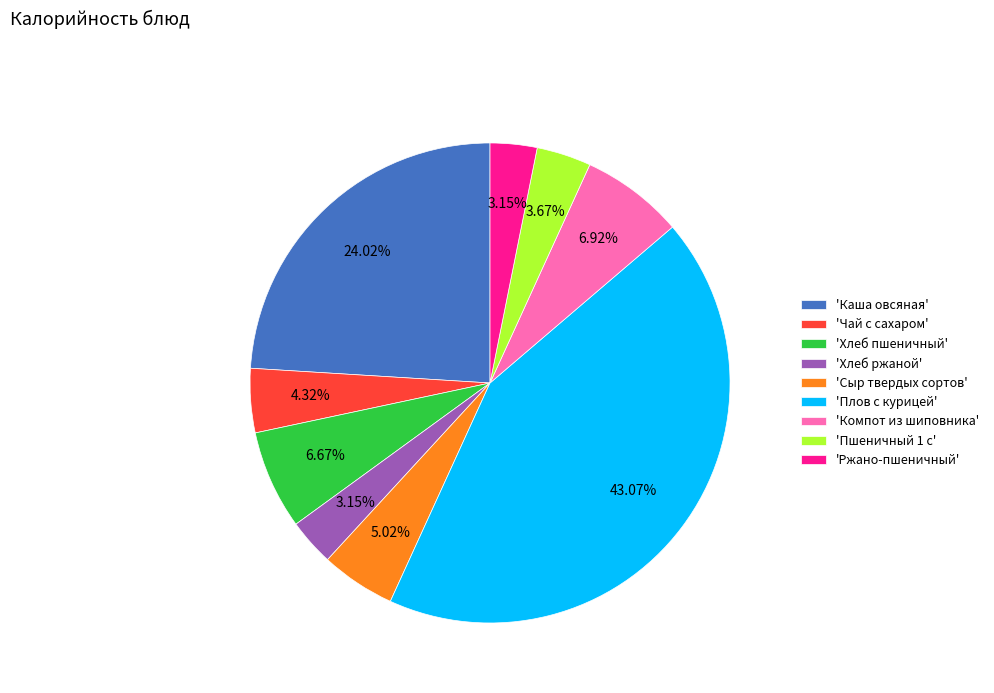

Combined, do 'Каша овсяная' and 'Пшеничный 1 с' account for over 50%?

No